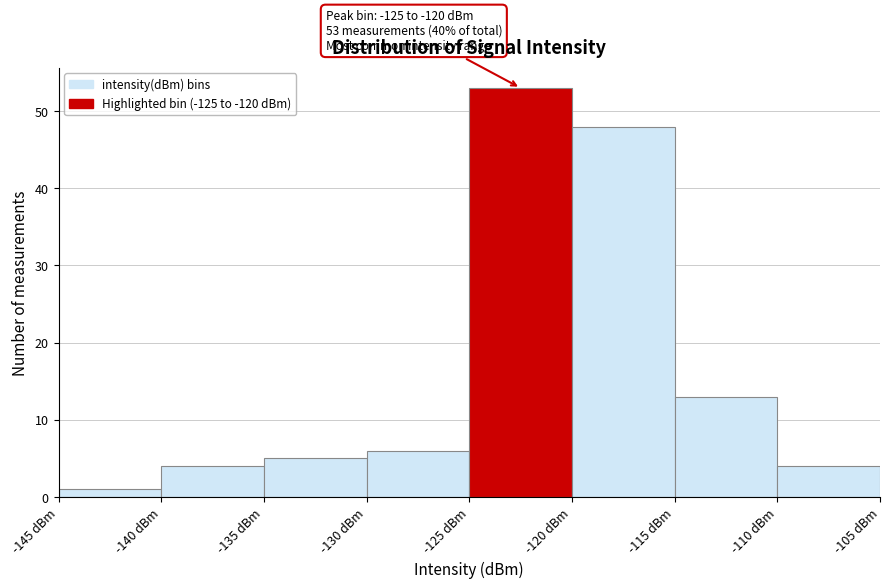

Over which range of the x-axis is the bar tallest?

-125 to -120